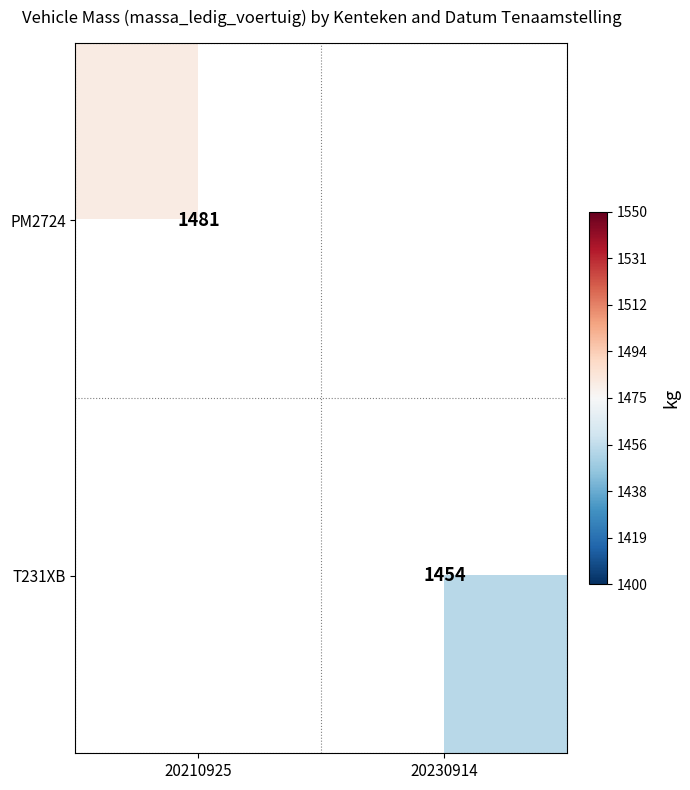

At which category does the chart reach its minimum across all series?

20230914